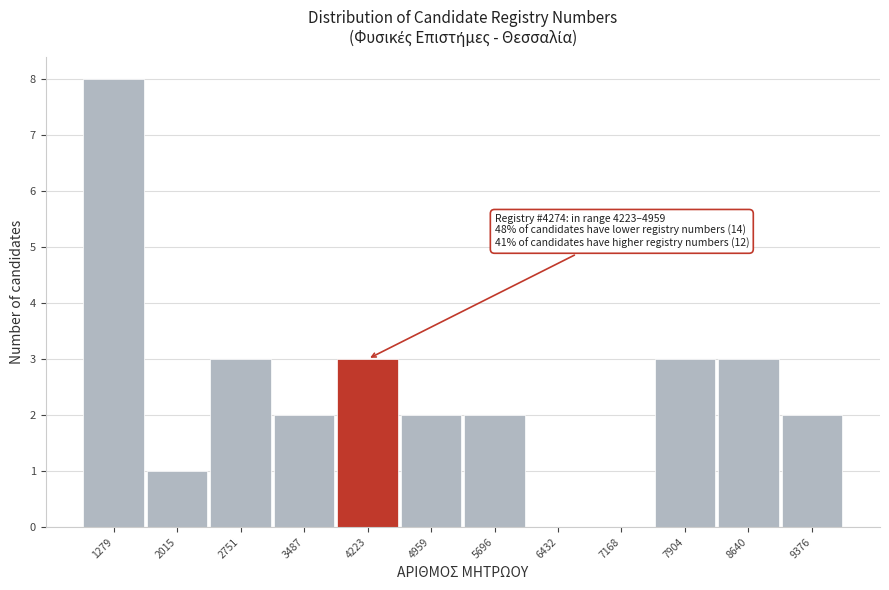

Reading left to right, what are all the values shown in this chart?

1279=8	2015=1	2751=3	3487=2	4223=3	4959=2	5696=2	6432=0	7168=0	7904=3	8640=3	9376=2